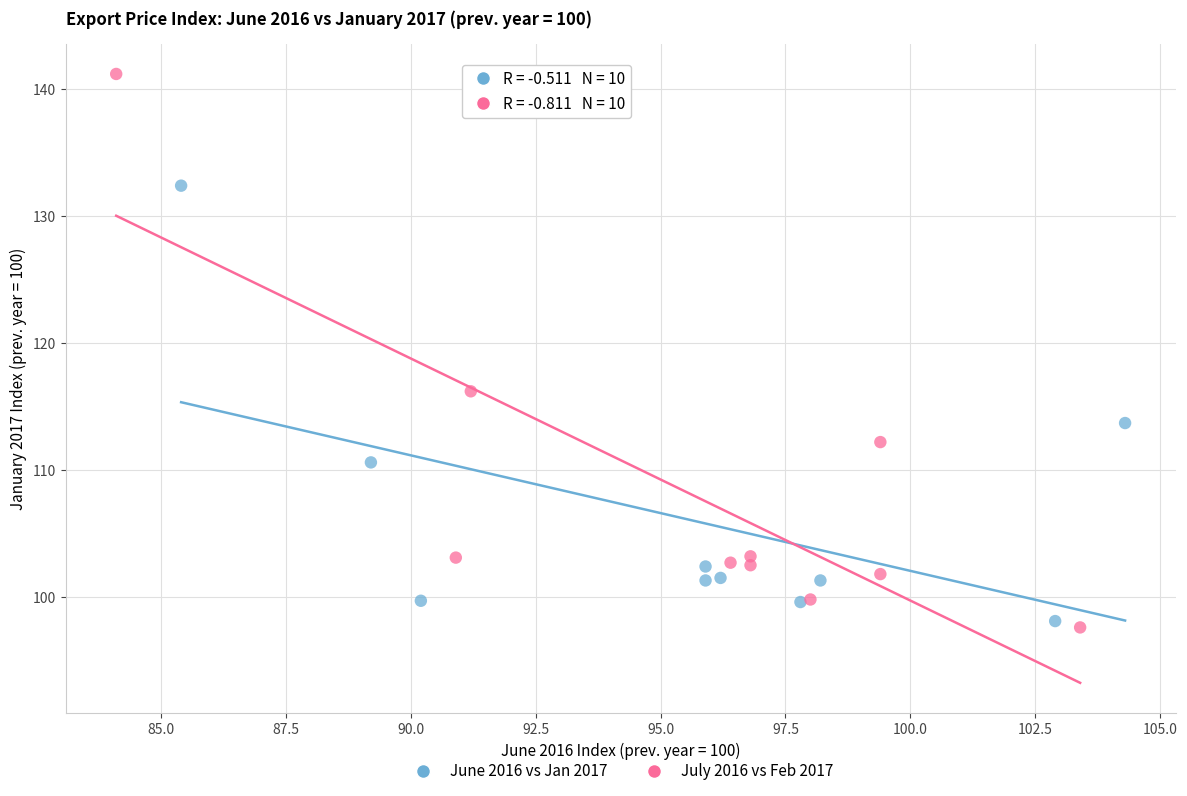

Which series reaches the minimum Y coordinate?

July 2016 vs Feb 2017